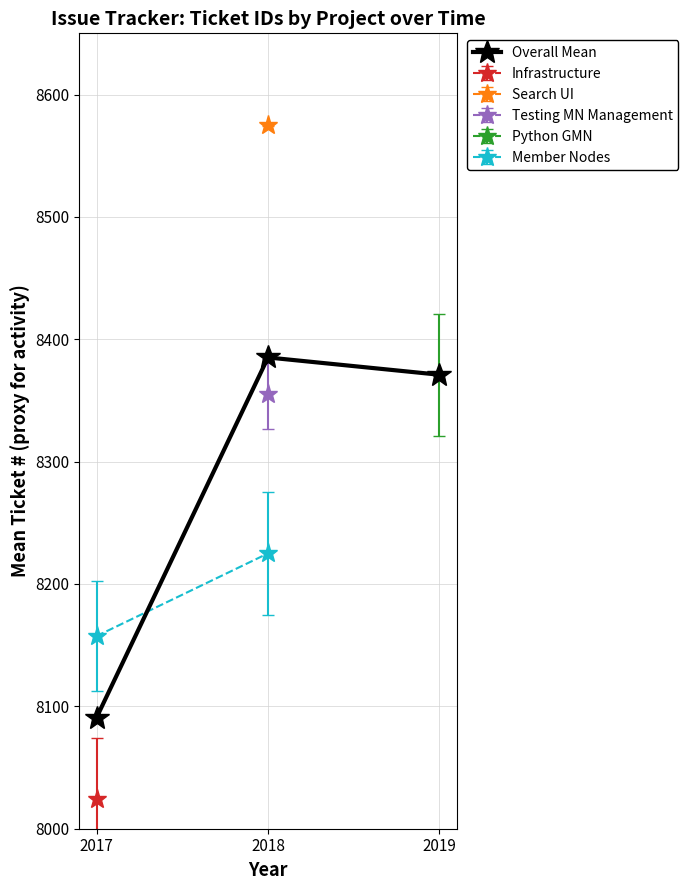

What is the average value?

8282.3